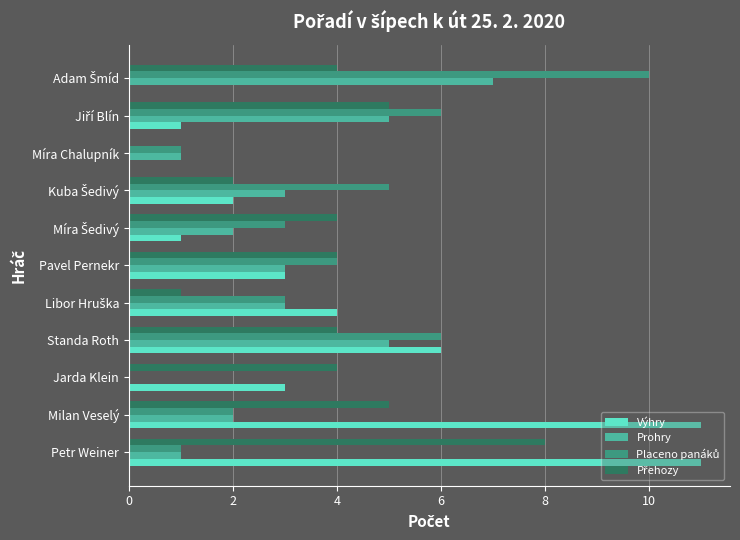

Is it true that Prohry equals 3 at Milan Veselý?

False